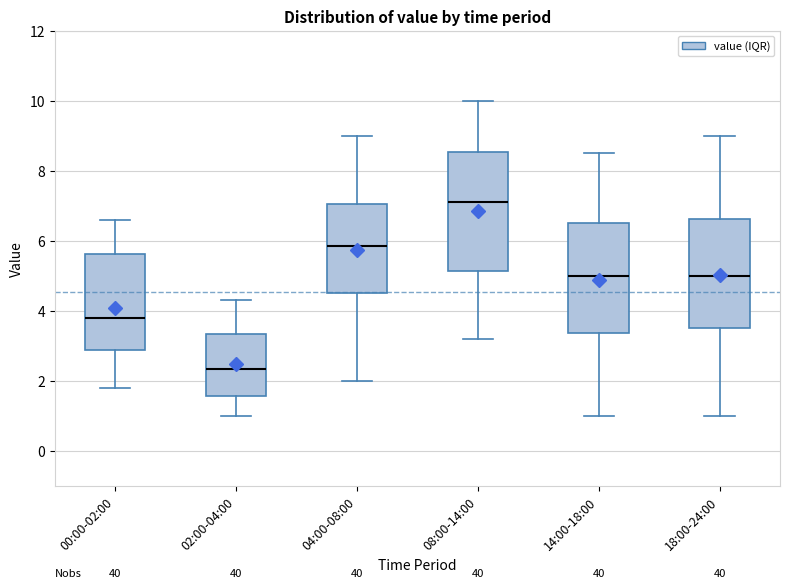

Reading left to right, read every box against the y-axis: the position of its median line, the range the box covers, and the ends of its whiskers. The values are not printed on the chart, so give them approximately, as read against the axis.

00:00-02:00: median 3.8, box 2.8 to 5.6, whiskers 1.8 to 6.6
02:00-04:00: median 2.4, box 1.6 to 3.4, whiskers 1.0 to 4.4
04:00-08:00: median 5.8, box 4.6 to 7.0, whiskers 2.0 to 9.0
08:00-14:00: median 7.2, box 5.2 to 8.6, whiskers 3.2 to 10.0
14:00-18:00: median 5.0, box 3.4 to 6.6, whiskers 1.0 to 8.6
18:00-24:00: median 5.0, box 3.6 to 6.6, whiskers 1.0 to 9.0